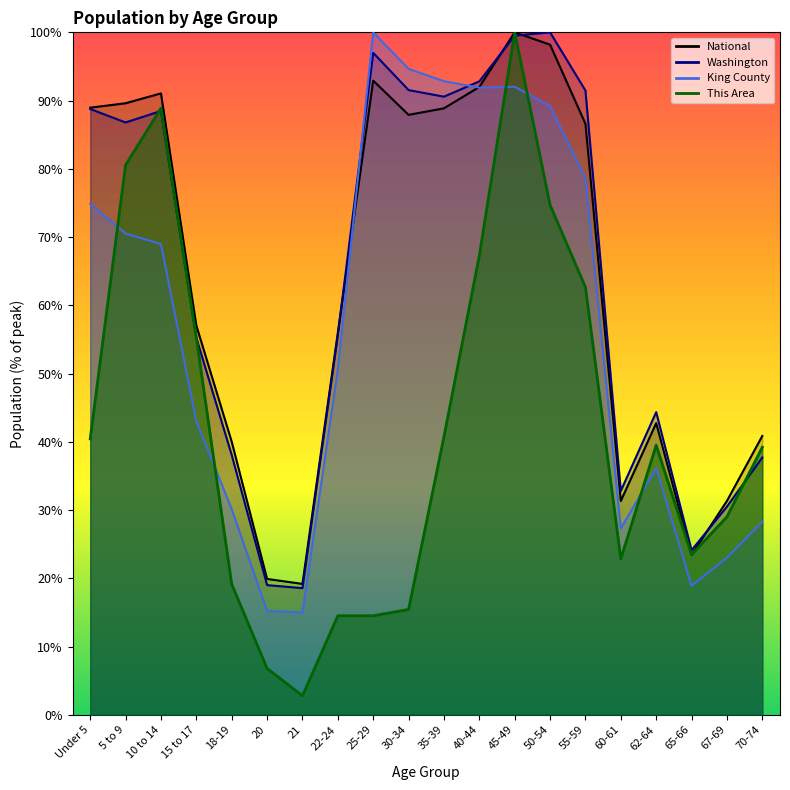

What is the difference between the highest and lowest values at 70-74?

12.6